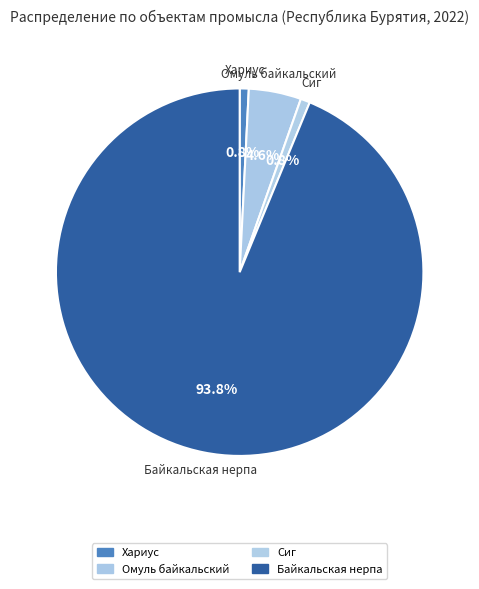

To the nearest percent, what is the difference between the Сиг and Байкальская нерпа slice percentages?

93%